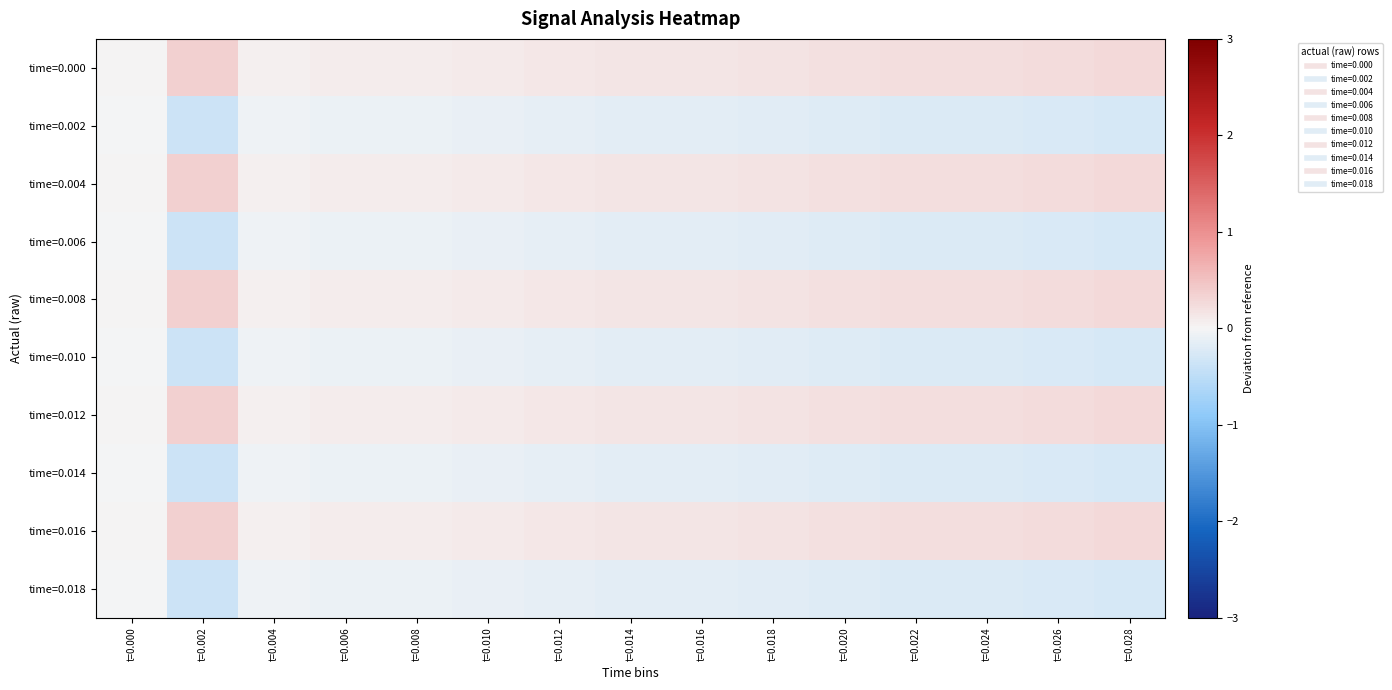

Rank the series by their maximum value, from highest to lowest.

time=0.000, time=0.004, time=0.008, time=0.012, time=0.016, time=0.002, time=0.006, time=0.010, time=0.014, time=0.018